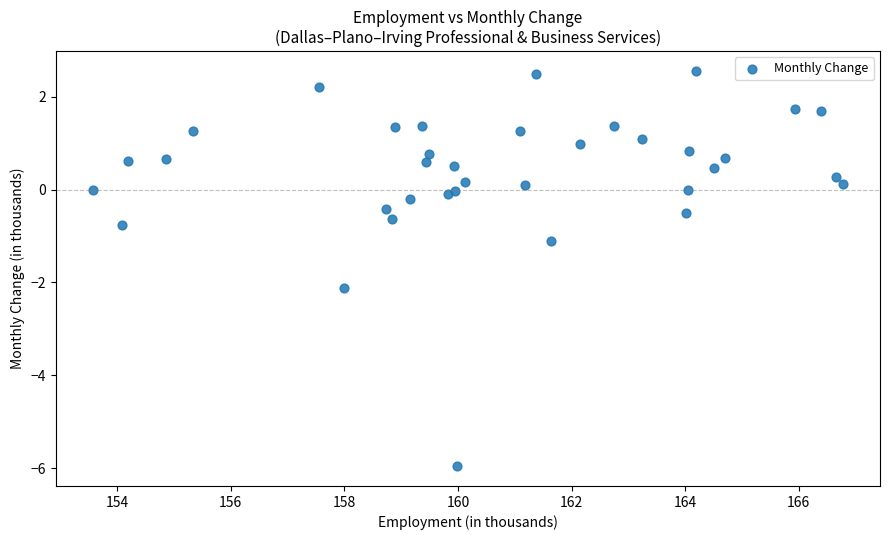

What Y value in the scatter plot is closest to -1?

-1.1